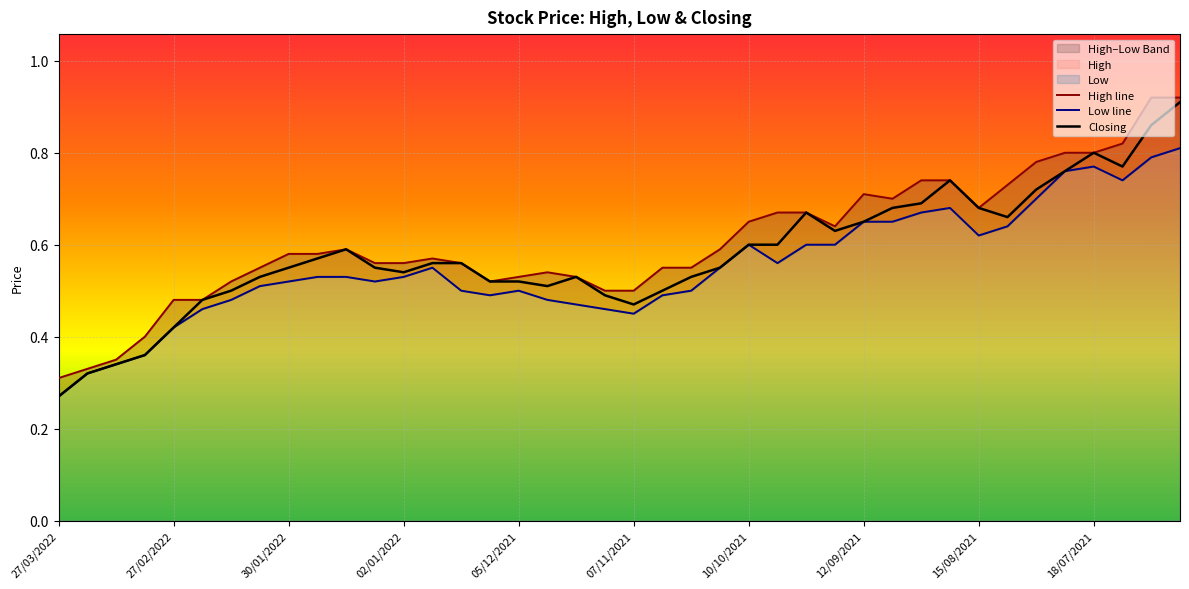

In Low line, how many points are higher than both neighbors (excluding endpoints)?

5